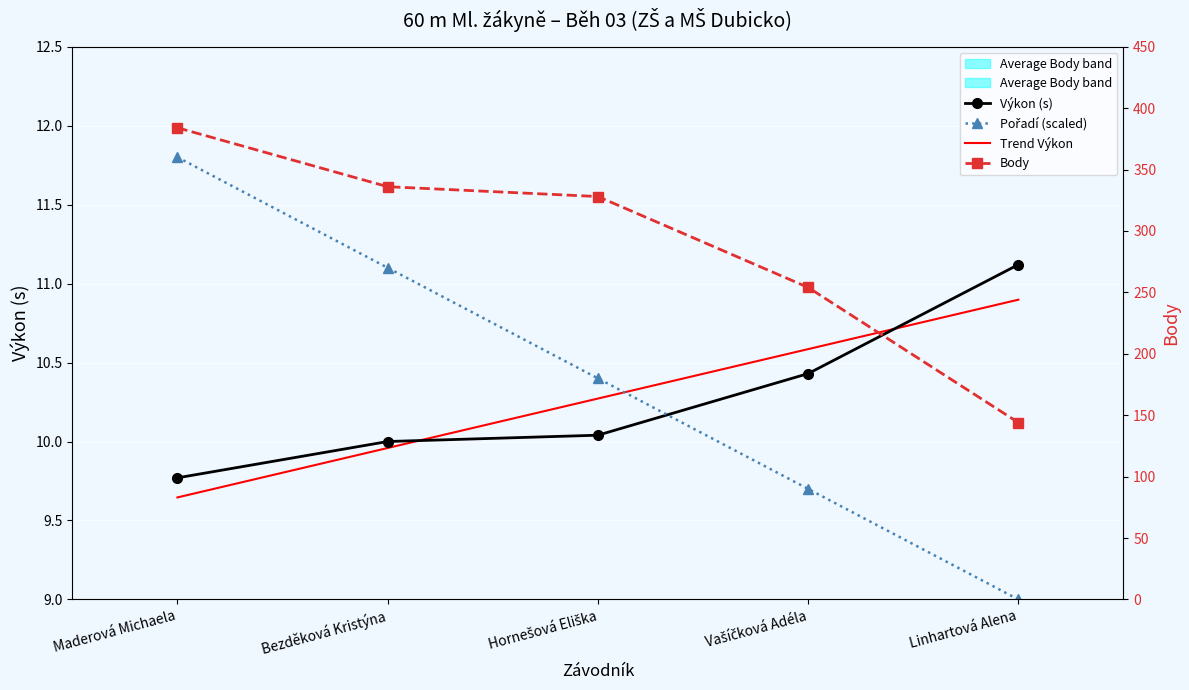

Rank the categories by Pořadí (scaled) value from highest to lowest.

Maderová Michaela, Bezděková Kristýna, Hornešová Eliška, Vašíčková Adéla, Linhartová Alena